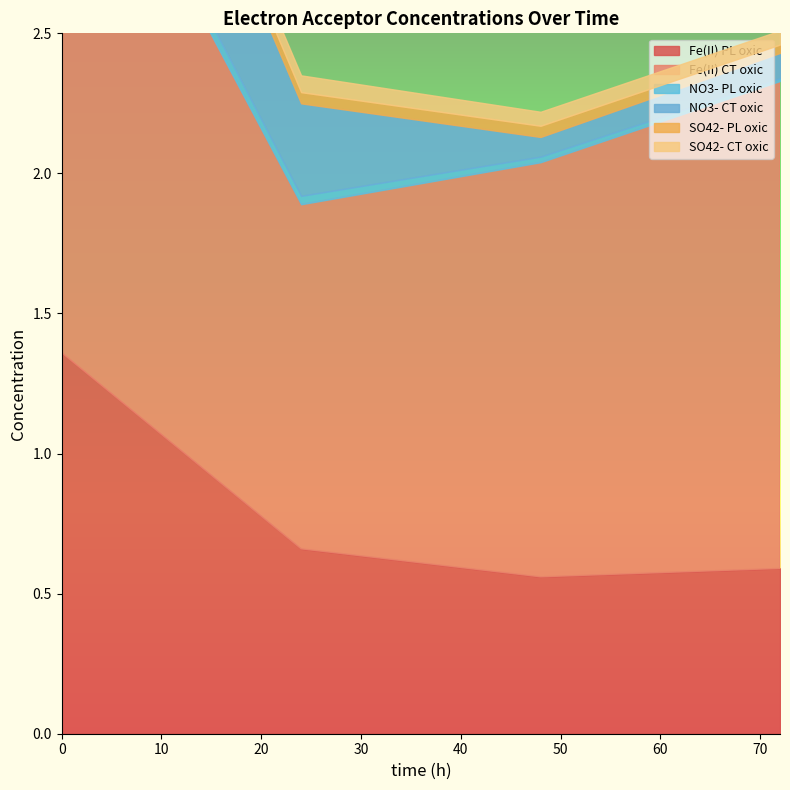

True or false: Fe(II) PL oxic has more than 2 points higher than both neighbors.

False